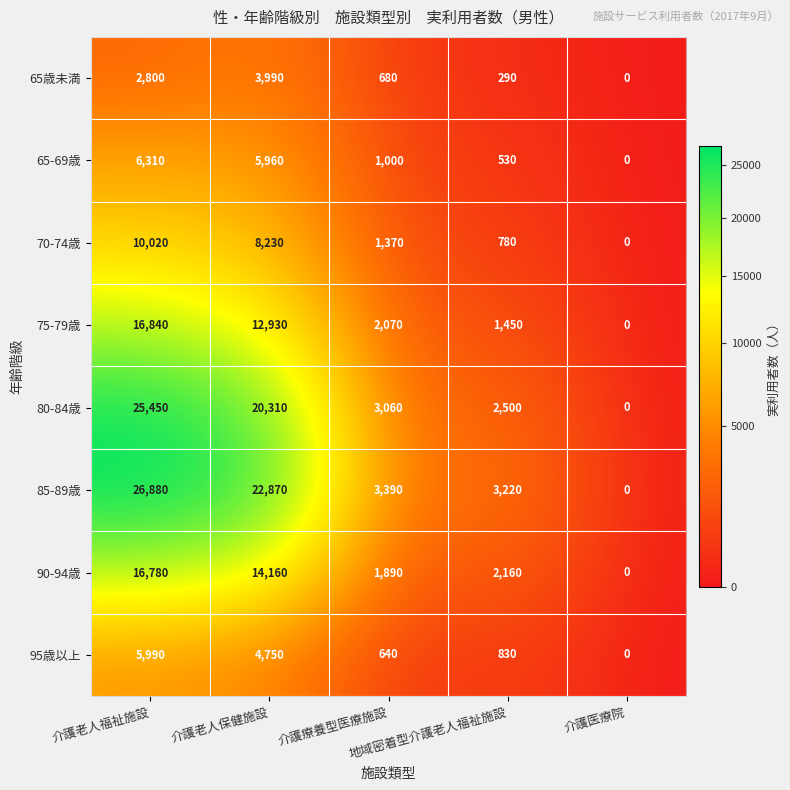

What is the sum of all 90-94歳 values?

34990